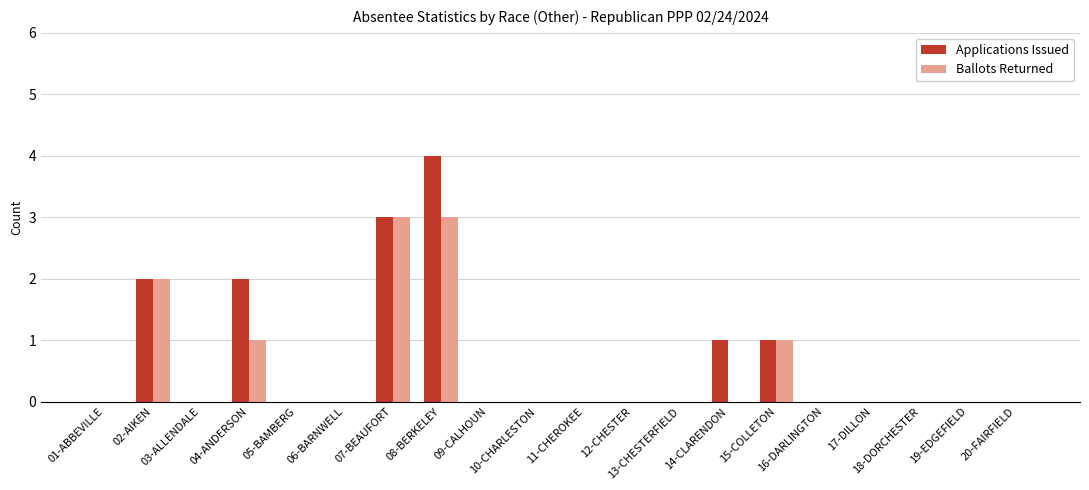

How many groups of bars are there?

20